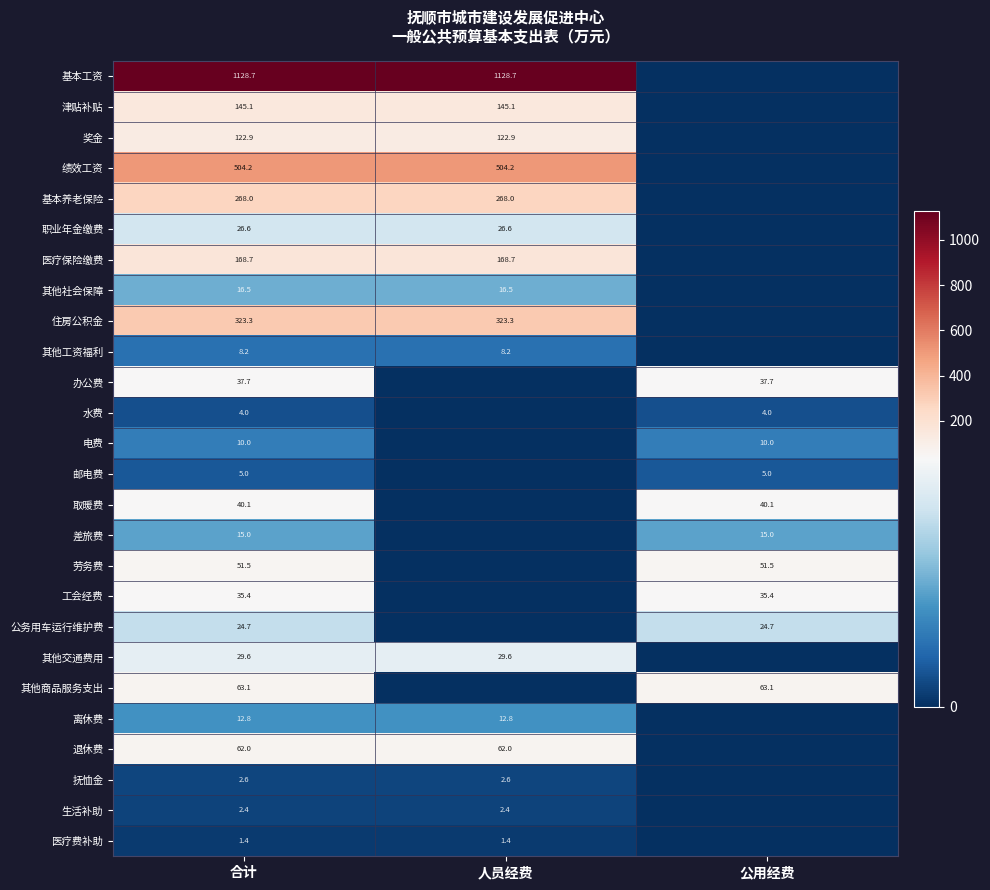

How many categories are shown in the chart?

3